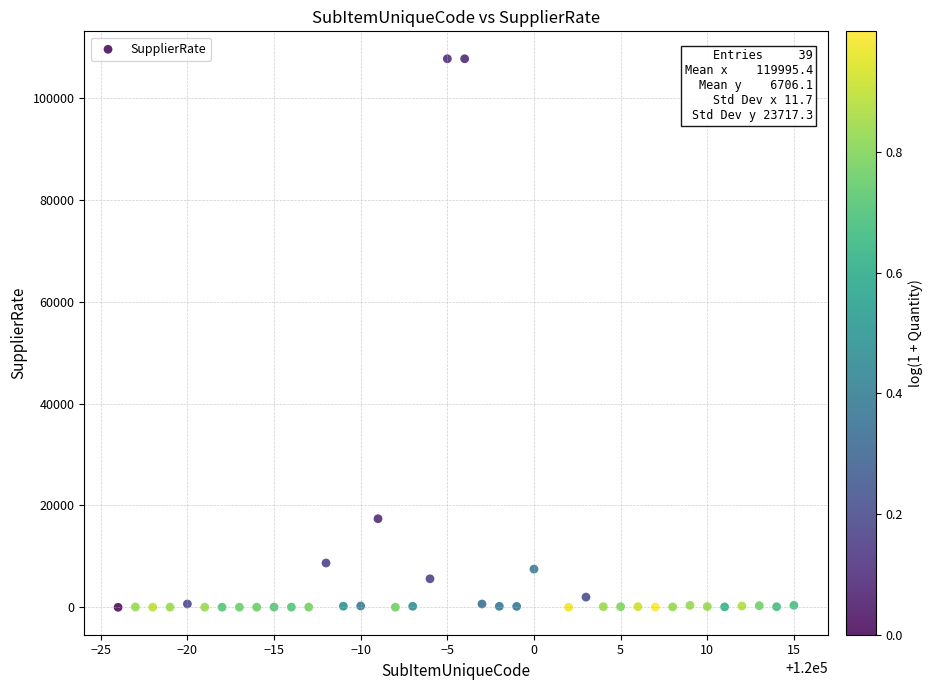

What Y value in the scatter plot is closest to 53875?

17400